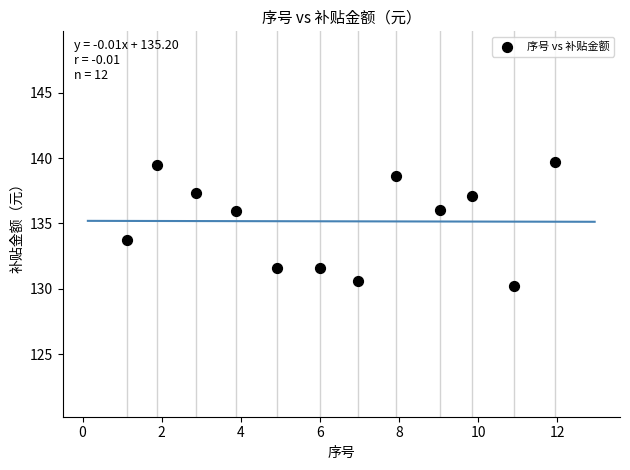

What is the average X value?

6.4